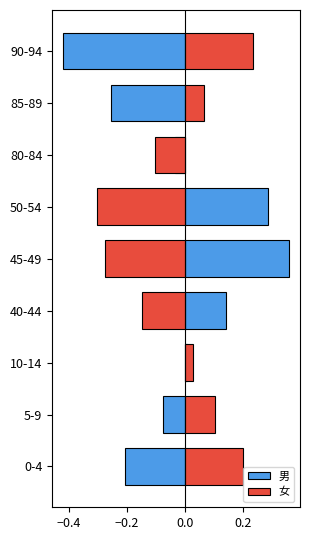

At how many categories does at least one series exceed 0?

8